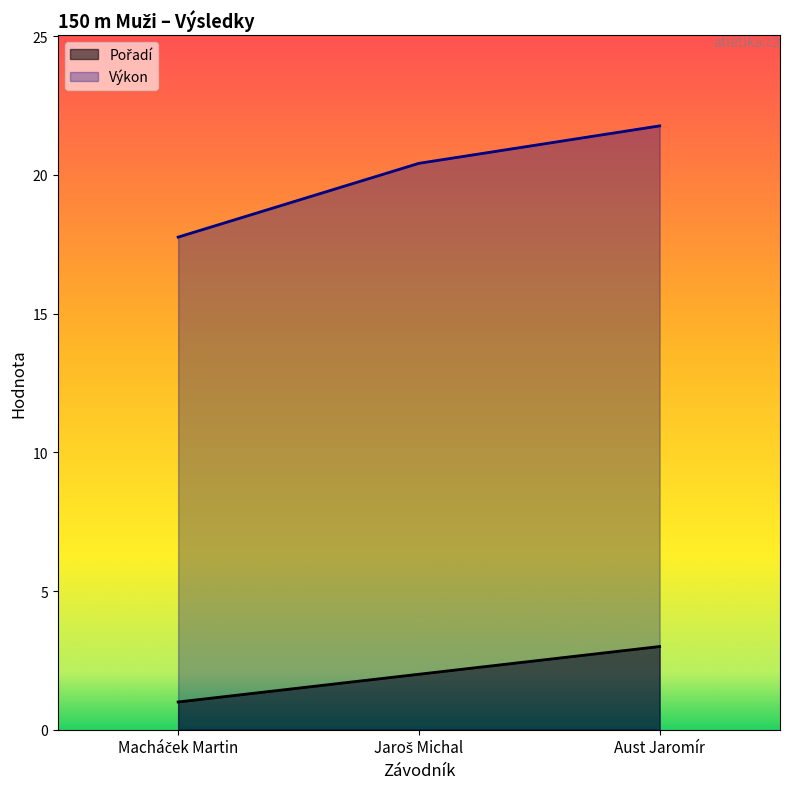

Reading right to left, list all the values displayed in this chart.

Pořadí: Aust Jaromír=3.0	Jaroš Michal=2.0	Macháček Martin=1.0
Výkon: Aust Jaromír=21.8	Jaroš Michal=20.4	Macháček Martin=17.8